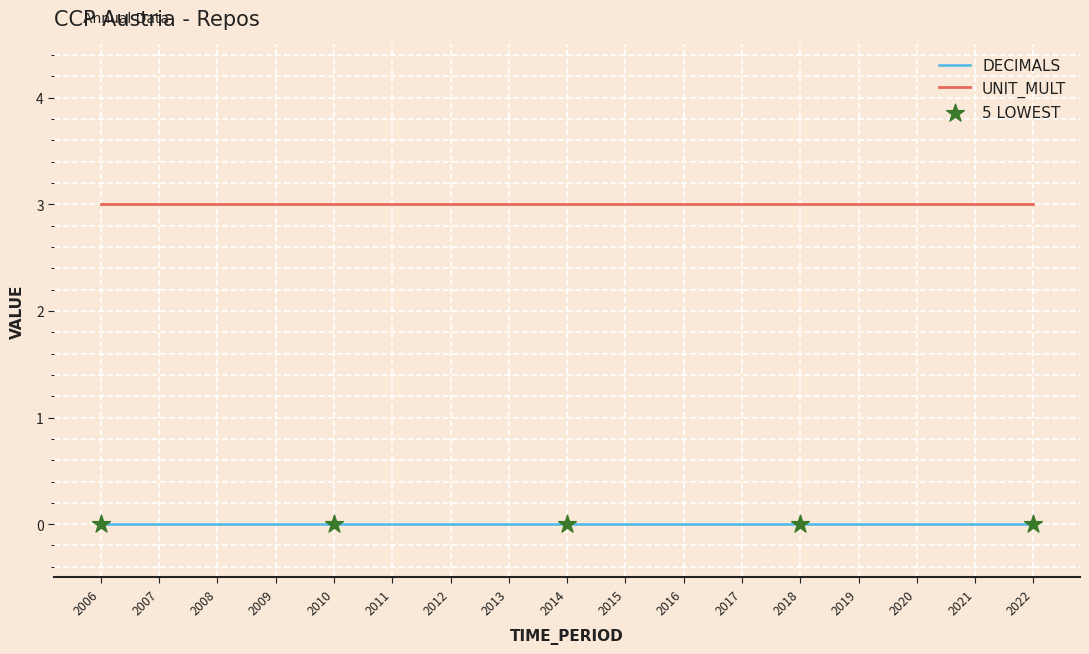

At how many categories does at least one series exceed 1?

17